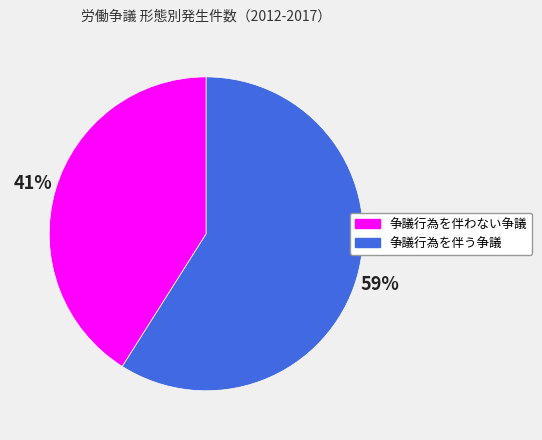

Is there a majority slice in this chart?

Yes